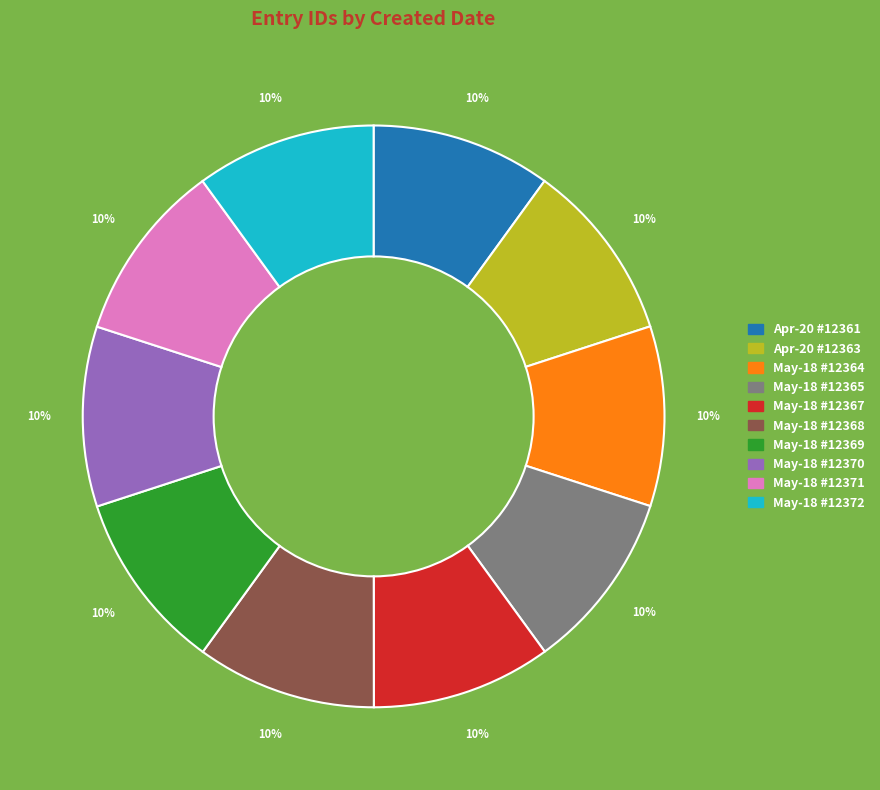

What is the ratio of the value at May-18 #12364 to the value at May-18 #12367?

1.0